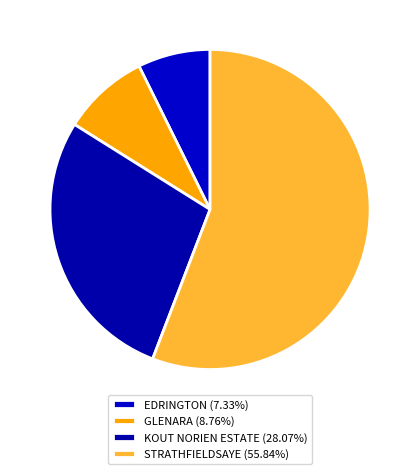

Which category has the biggest portion of the pie?

STRATHFIELDSAYE